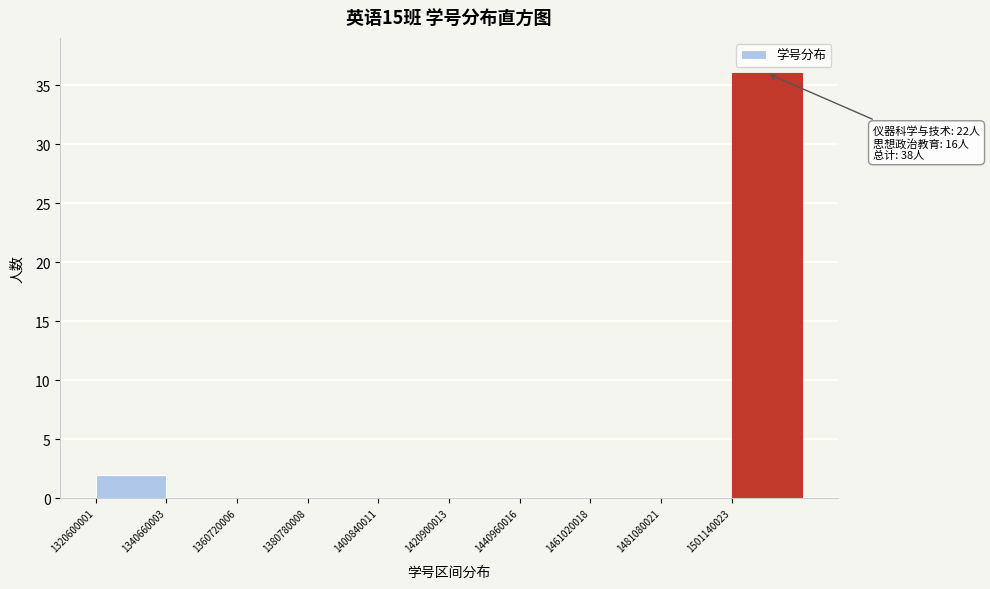

Over which range of the x-axis is the bar tallest?

1500000000 to 1520000000